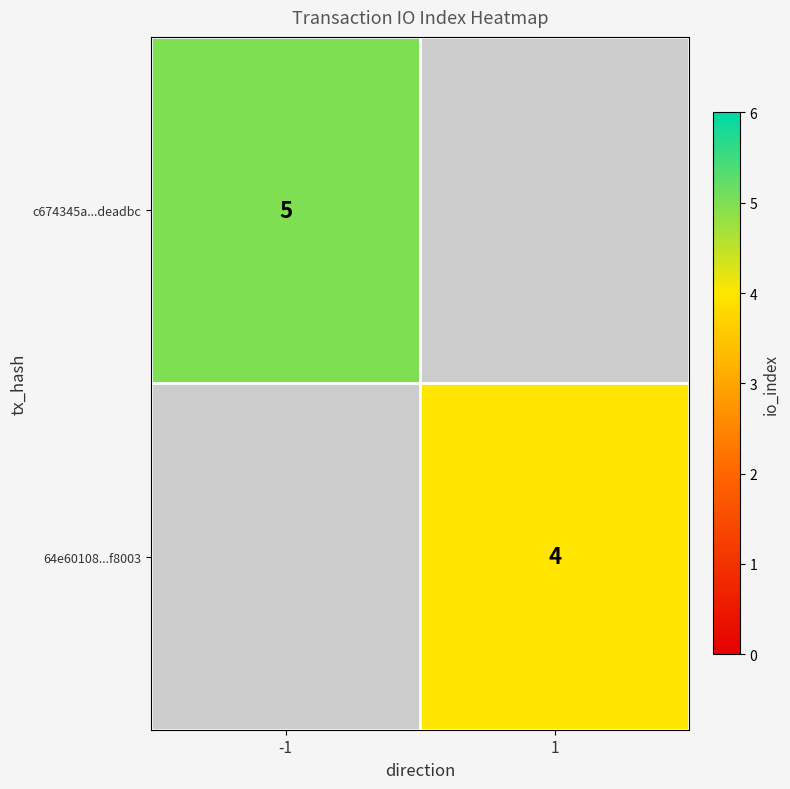

The value of 64e60108...f8003 at 1 is 4. True or false?

True